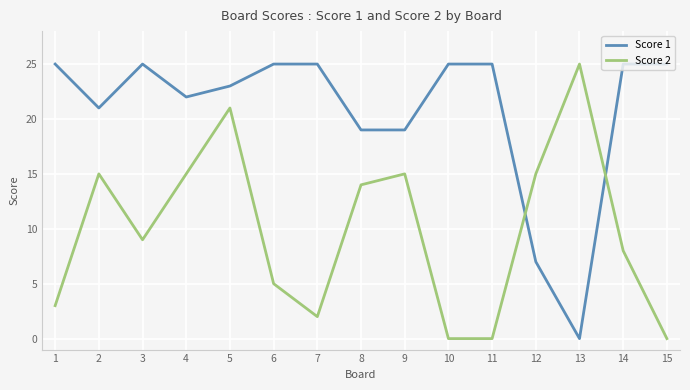

After their last crossing, which series has the higher values: Score 1 or Score 2?

Score 1